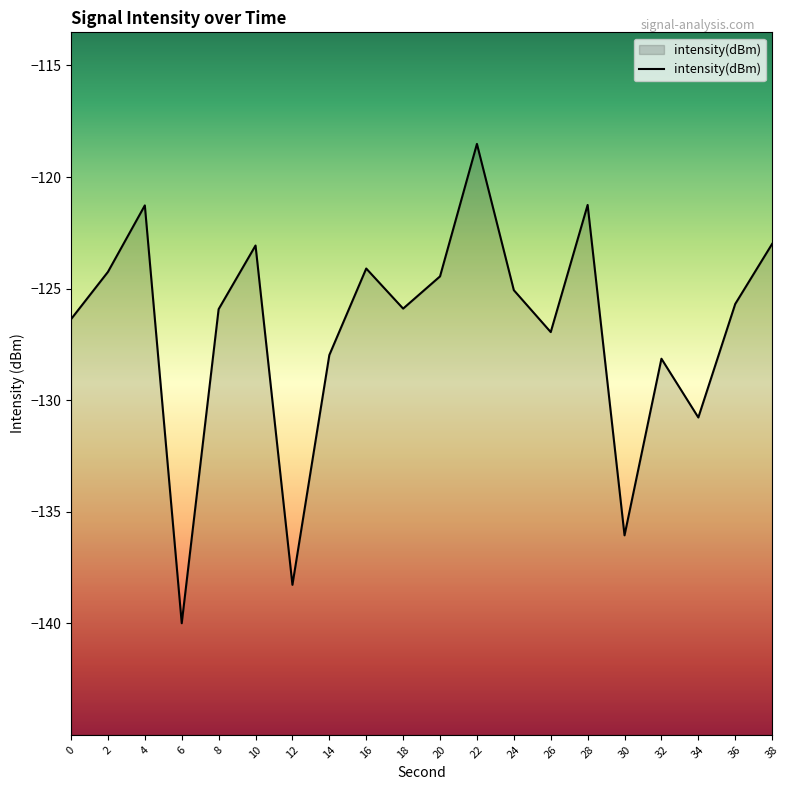

What is the difference between the second highest and minimum values?

18.7